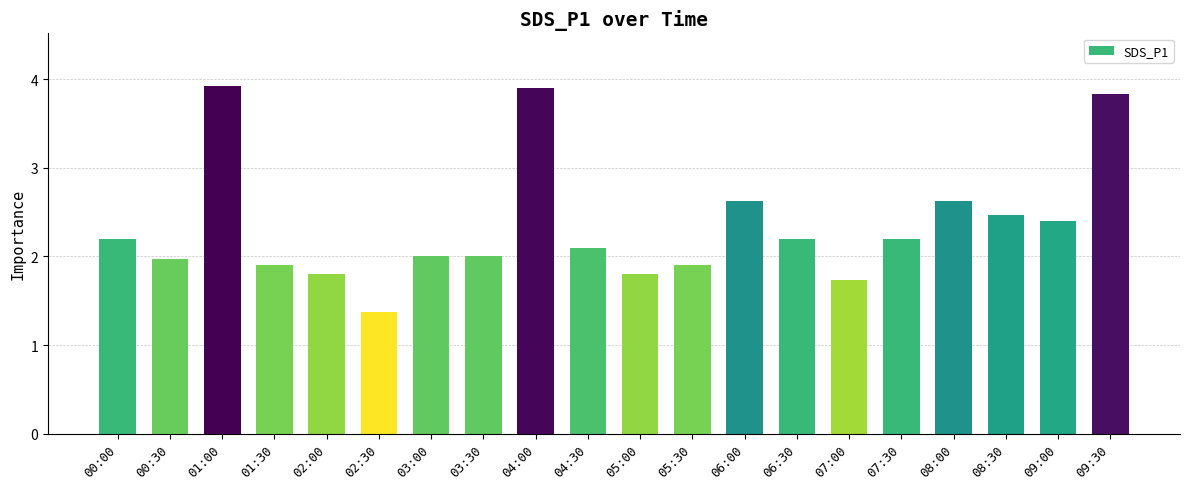

The chart shows a value of 3.3 at 06:30. True or false?

False